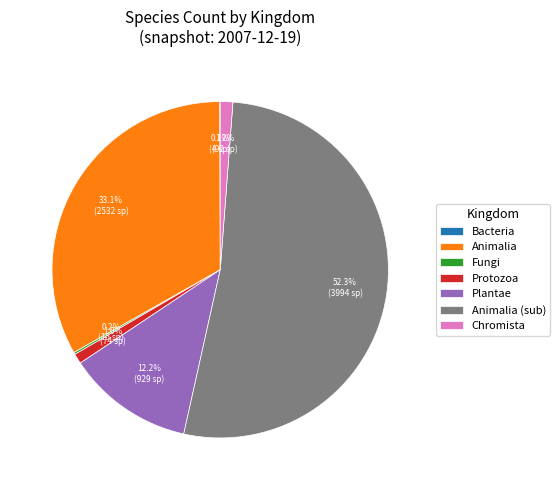

Which category has the biggest portion of the pie?

Animalia (sub)